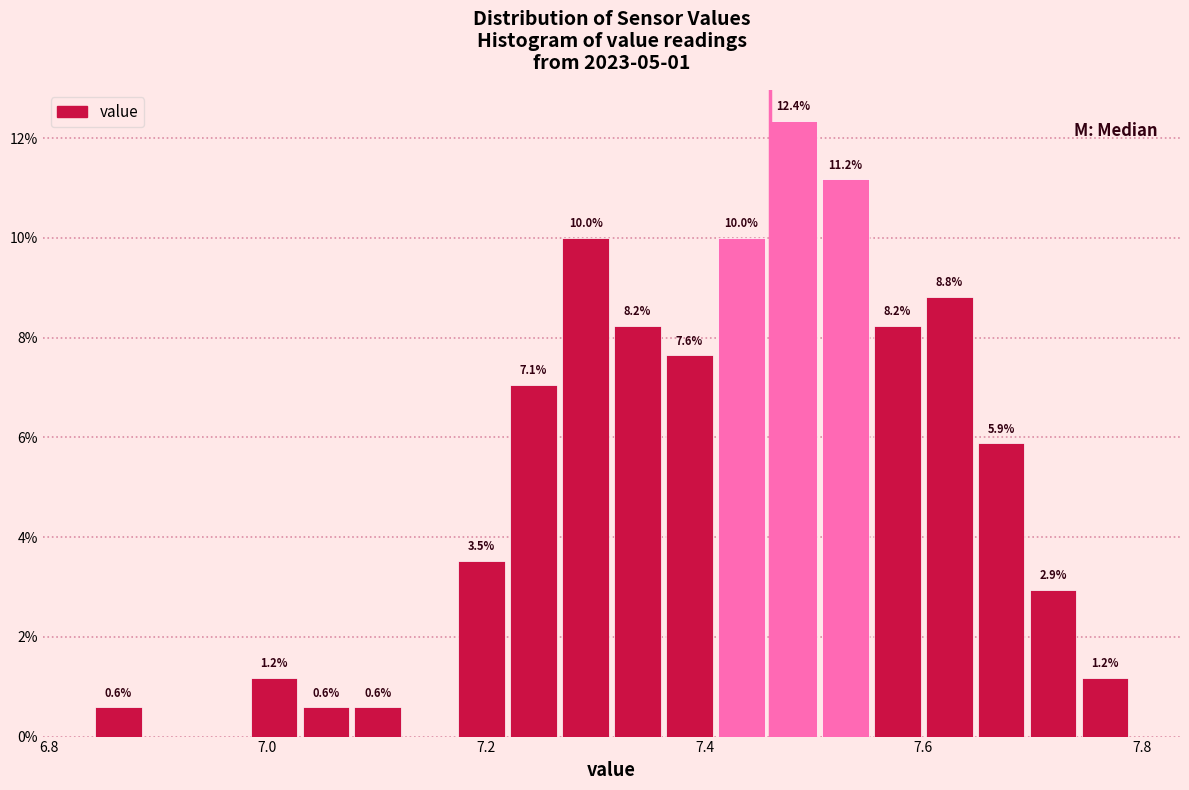

Around what value on the x-axis is the tallest bar? Give the approximate position of its centre, as read against the axis.

7.48